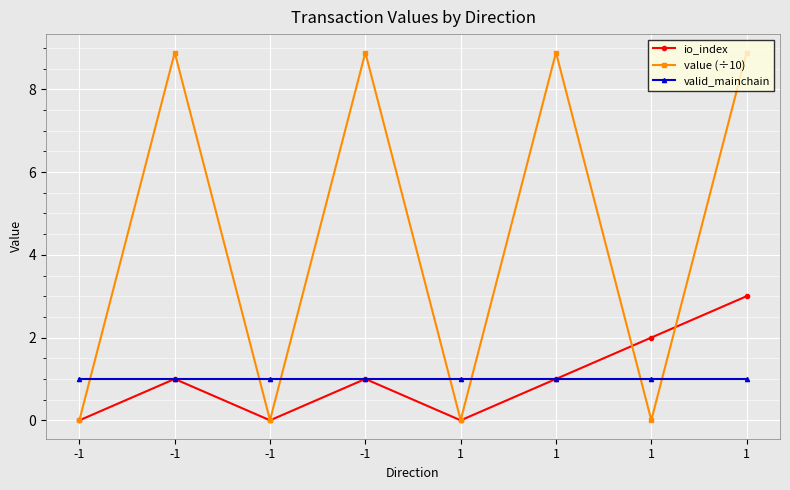

True or false: io_index and value (÷10) cross at least once.

True